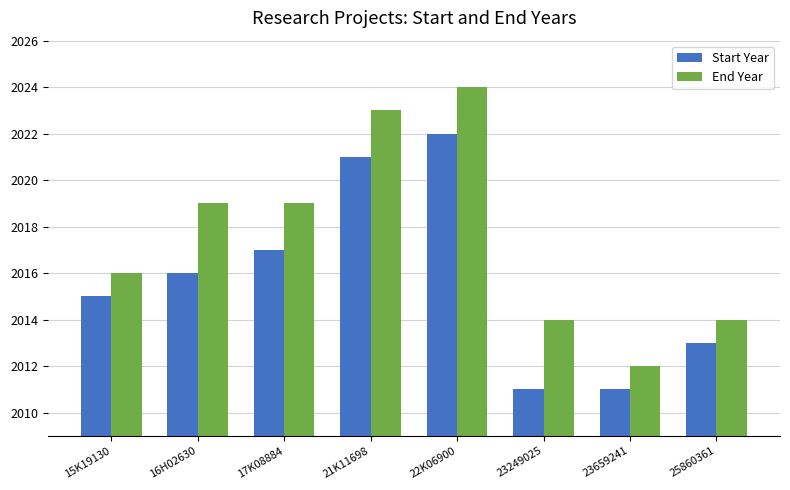

Is it true that Start Year equals 2011 at 23659241?

True